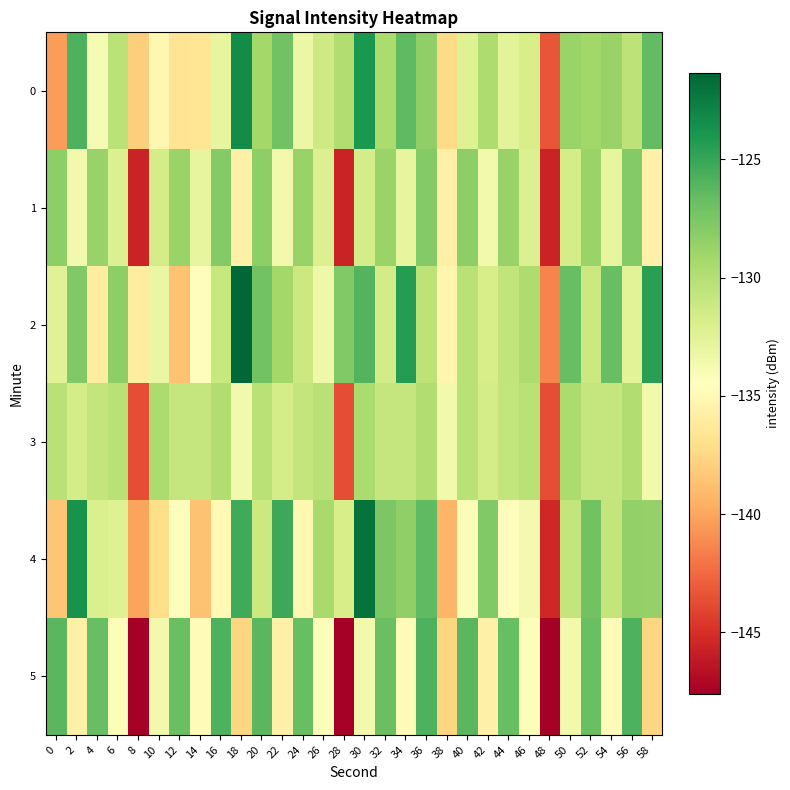

Reading right to left, what are all the values shown in this chart?

0: 58=-126.5	56=-130.4	54=-128.7	52=-129.1	50=-128.8	48=-143.4	46=-131.8	44=-132.6	42=-129.8	40=-132.3	38=-137.3	36=-128.4	34=-126.4	32=-129.6	30=-124.0	28=-129.8	26=-131.4	24=-133.2	22=-127.2	20=-129.2	18=-123.4	16=-132.9	14=-136.6	12=-136.7	10=-135.1	8=-138.1	6=-130.3	4=-133.9	2=-125.8	0=-140.4
1: 58=-135.6	56=-127.8	54=-132.9	52=-128.8	50=-131.6	48=-145.6	46=-132.2	44=-128.7	42=-133.6	40=-128.2	38=-135.6	36=-127.8	34=-132.9	32=-128.8	30=-131.6	28=-145.6	26=-132.2	24=-128.7	22=-133.6	20=-128.2	18=-135.6	16=-127.8	14=-132.9	12=-128.8	10=-131.6	8=-145.6	6=-132.2	4=-128.7	2=-133.6	0=-128.2
2: 58=-124.5	56=-132.4	54=-126.7	52=-131.1	50=-126.8	48=-141.4	46=-129.8	44=-130.6	42=-131.8	40=-130.3	38=-135.3	36=-130.4	34=-124.4	32=-131.6	30=-126.0	28=-127.8	26=-133.4	24=-131.2	22=-129.2	20=-127.2	18=-121.4	16=-130.9	14=-134.6	12=-138.7	10=-133.1	8=-136.1	6=-128.3	4=-135.9	2=-127.8	0=-132.4
3: 58=-133.6	56=-129.8	54=-130.9	52=-130.8	50=-129.6	48=-143.6	46=-130.2	44=-130.7	42=-131.6	40=-130.2	38=-133.6	36=-129.8	34=-130.9	32=-130.8	30=-129.6	28=-143.6	26=-130.2	24=-130.7	22=-131.6	20=-130.2	18=-133.6	16=-129.8	14=-130.9	12=-130.8	10=-129.6	8=-143.6	6=-130.2	4=-130.7	2=-131.6	0=-130.2
4: 58=-128.5	56=-128.4	54=-130.7	52=-127.1	50=-130.8	48=-145.4	46=-133.8	44=-134.6	42=-127.8	40=-134.3	38=-139.3	36=-126.4	34=-128.4	32=-127.6	30=-122.0	28=-131.8	26=-129.4	24=-135.2	22=-125.2	20=-131.2	18=-125.4	16=-134.9	14=-138.6	12=-134.7	10=-137.1	8=-140.1	6=-132.3	4=-131.9	2=-123.8	0=-138.4
5: 58=-137.6	56=-125.8	54=-134.9	52=-126.8	50=-133.6	48=-147.6	46=-134.2	44=-126.7	42=-135.6	40=-126.2	38=-137.6	36=-125.8	34=-134.9	32=-126.8	30=-133.6	28=-147.6	26=-134.2	24=-126.7	22=-135.6	20=-126.2	18=-137.6	16=-125.8	14=-134.9	12=-126.8	10=-133.6	8=-147.6	6=-134.2	4=-126.7	2=-135.6	0=-126.2